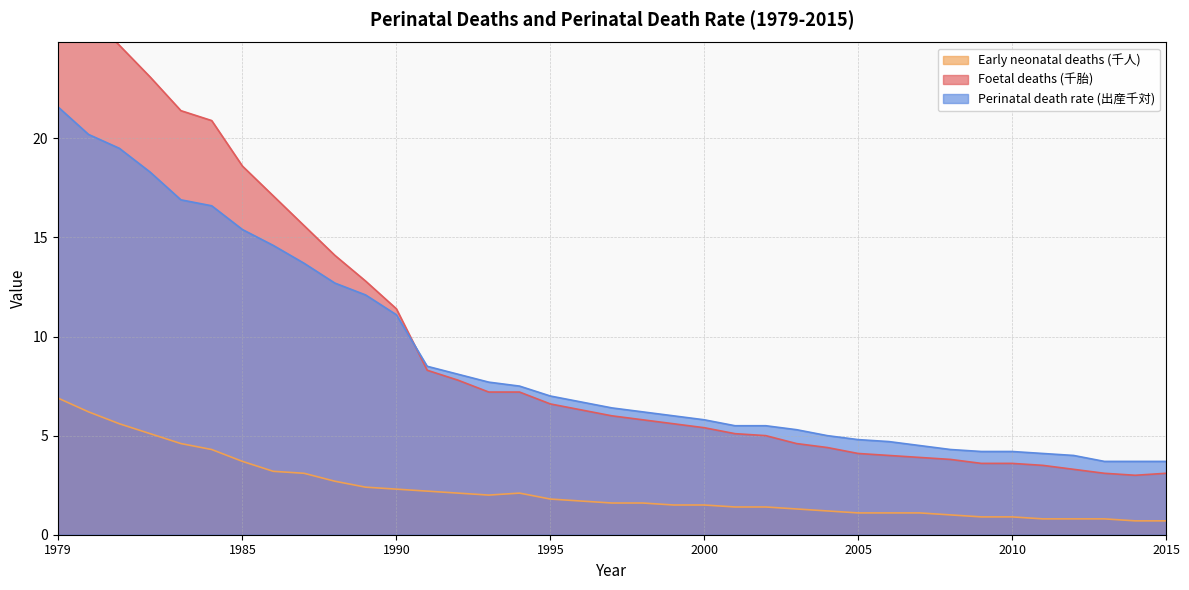

Between 1993 and 2012, which is larger?

1993